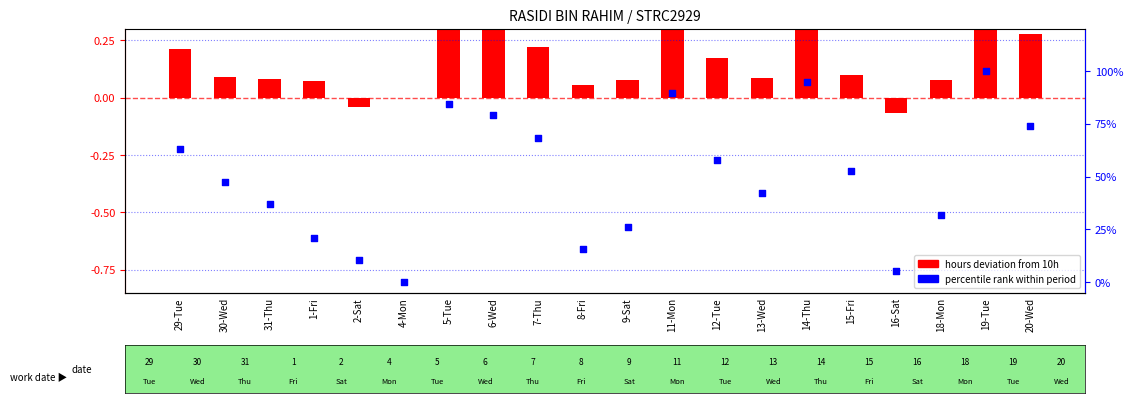

What are all the series names shown in the legend?

hours deviation, percentile rank